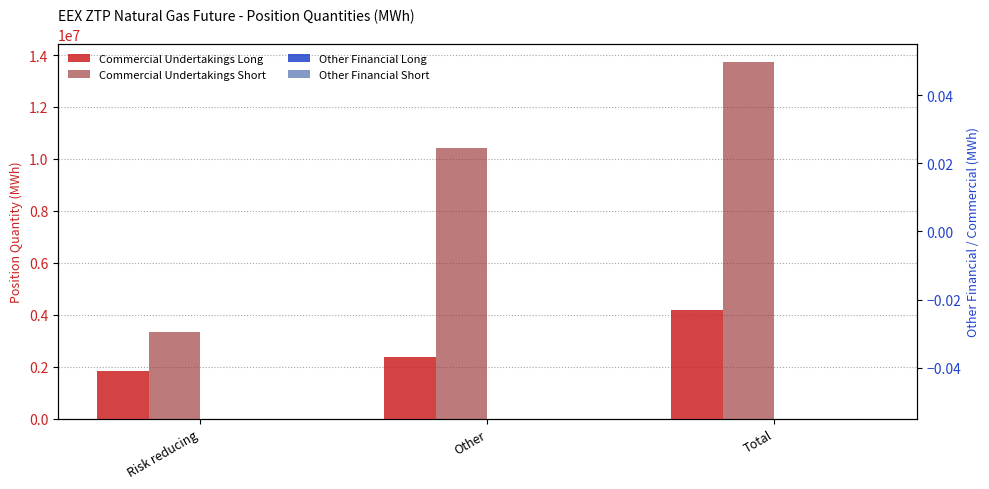

Reading right to left, what are all the values shown in this chart?

Commercial Undertakings Long: Total=4202810	Other=2370770	Risk reducing=1832040
Commercial Undertakings Short: Total=13734465	Other=10404000	Risk reducing=3330465
Other Financial Long: Total=0	Other=0	Risk reducing=0
Other Financial Short: Total=0	Other=0	Risk reducing=0